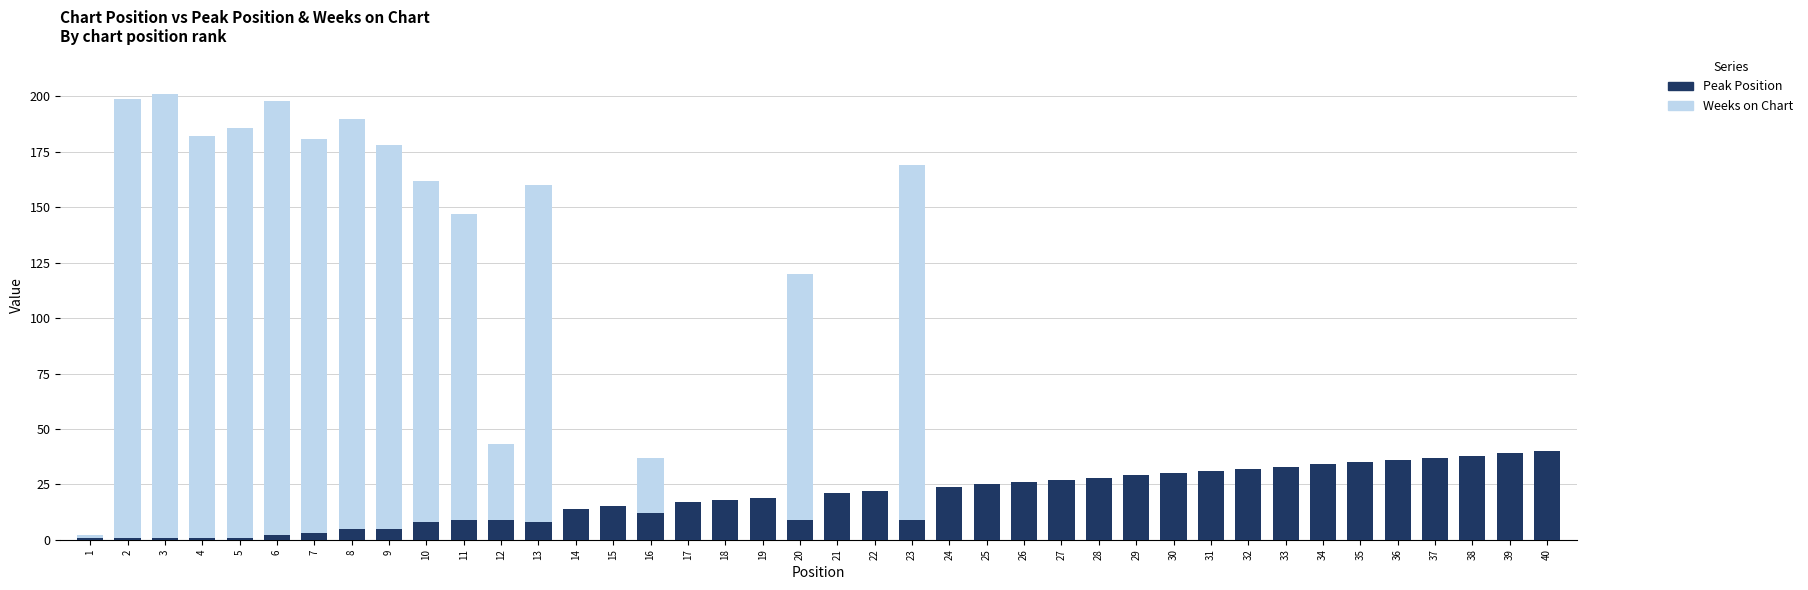

The value of Peak Position at 16 is 12. True or false?

True